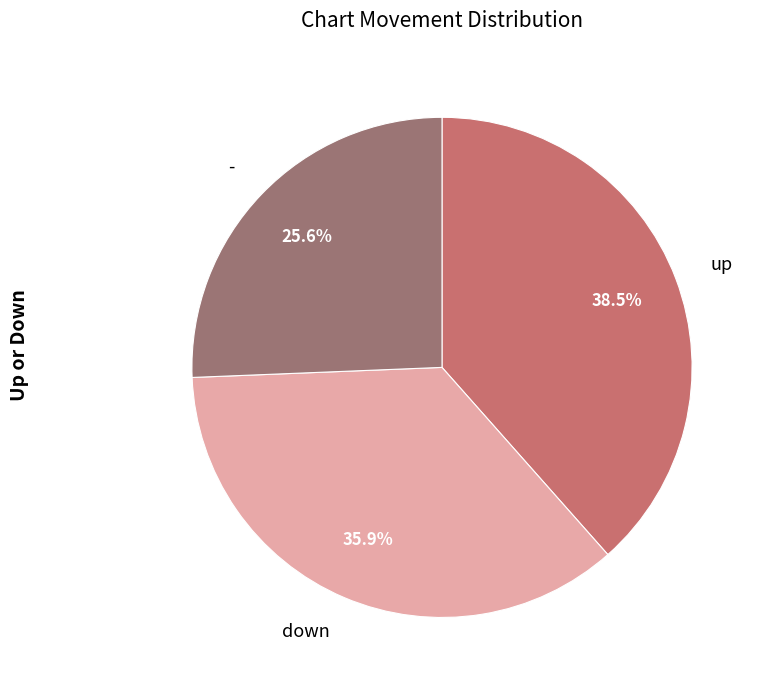

Rank the categories by value from highest to lowest.

up, down, -